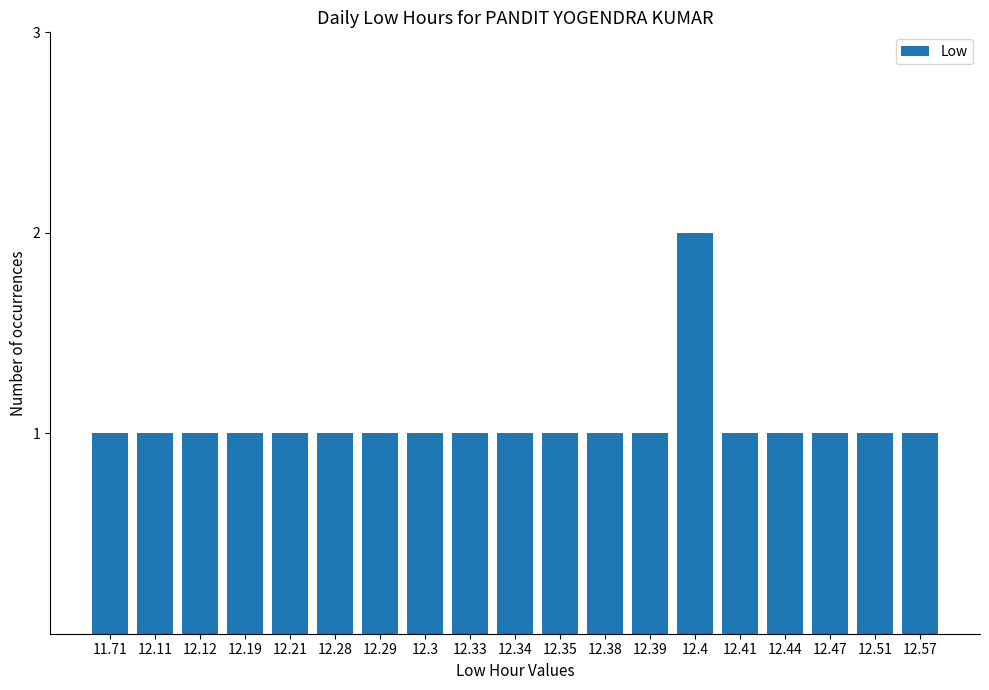

Reading right to left, what are all the values shown in this chart?

1	1	1	1	1	2	1	1	1	1	1	1	1	1	1	1	1	1	1